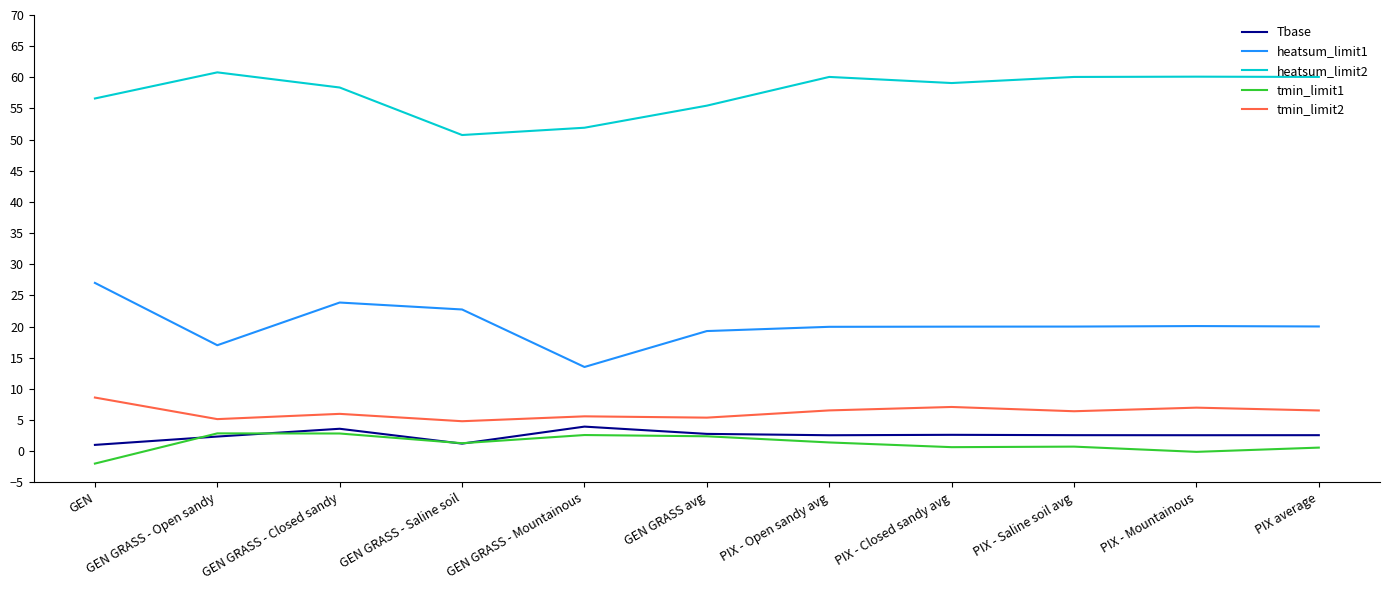

How many values in the heatsum_limit2 series exceed 59?

6